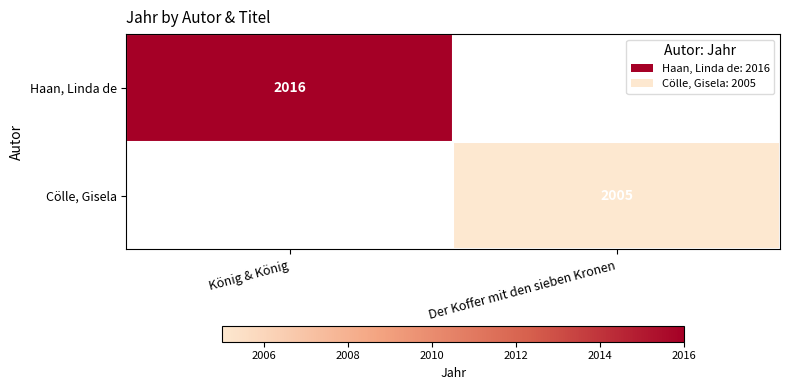

What is the total value across all series at Der Koffer mit den sieben Kronen?

2005